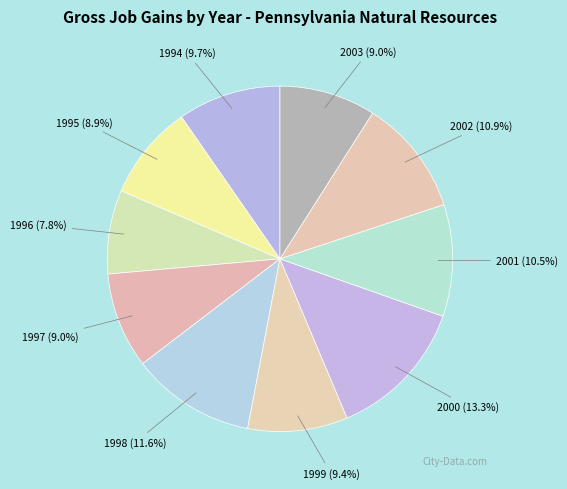

Does 1998 account for over 50% of the chart?

No